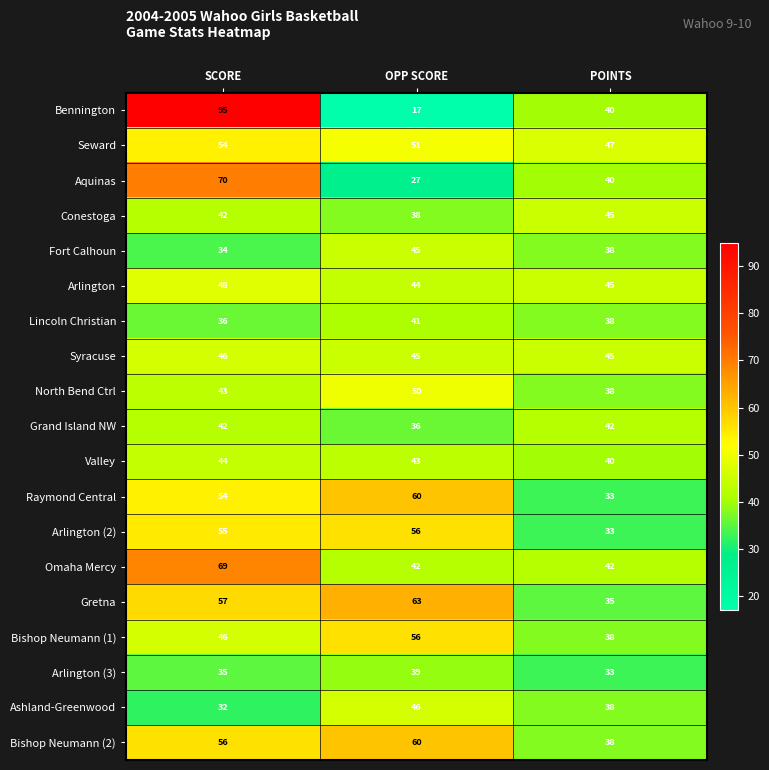

True or false: Bennington has a value of 141 at SCORE.

False